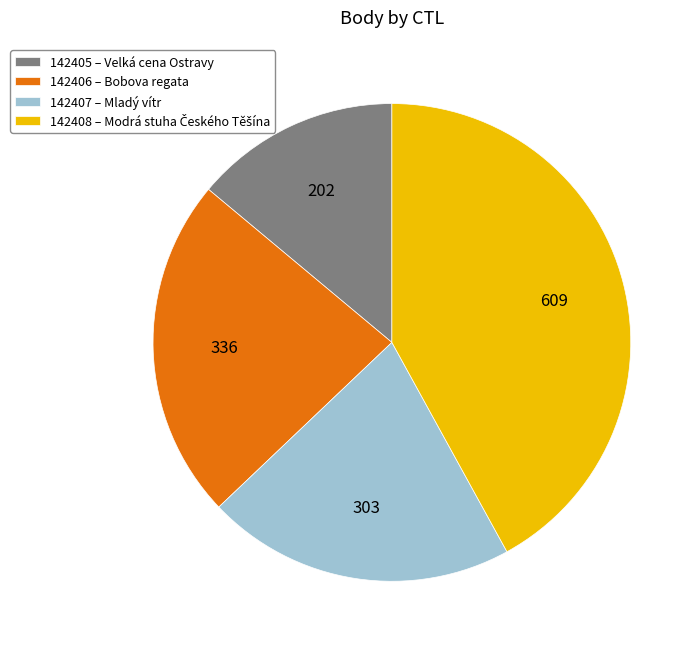

Count the number of slices in the pie.

4